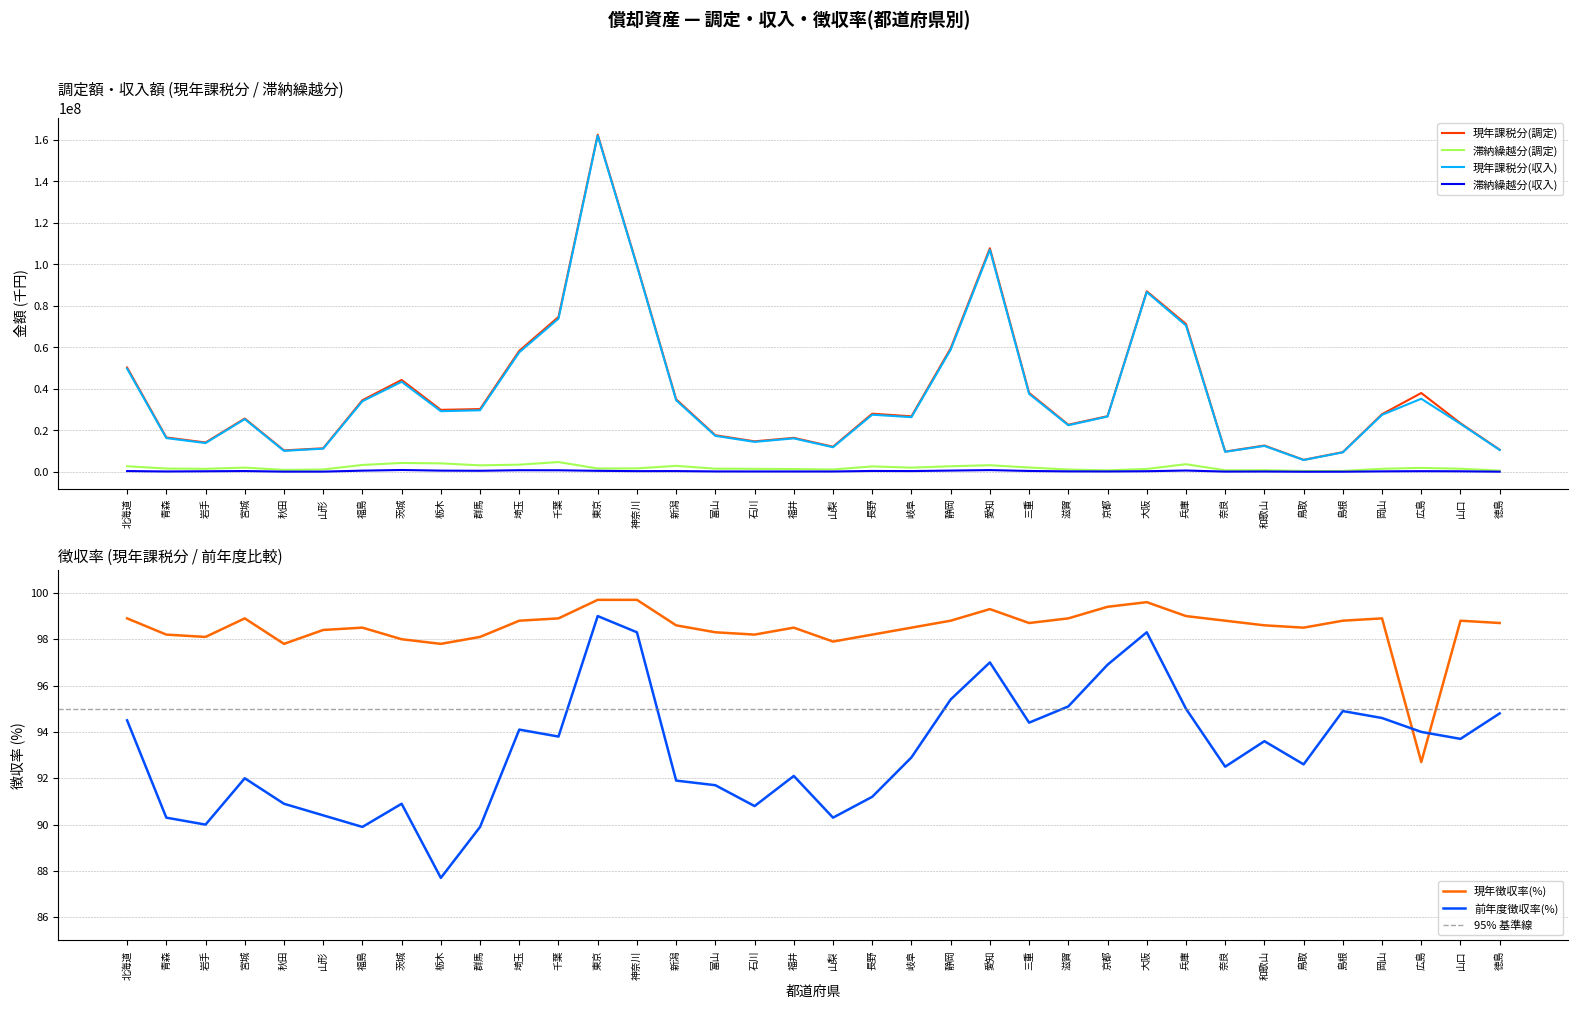

What is the label of the 8th point from the right?

奈良